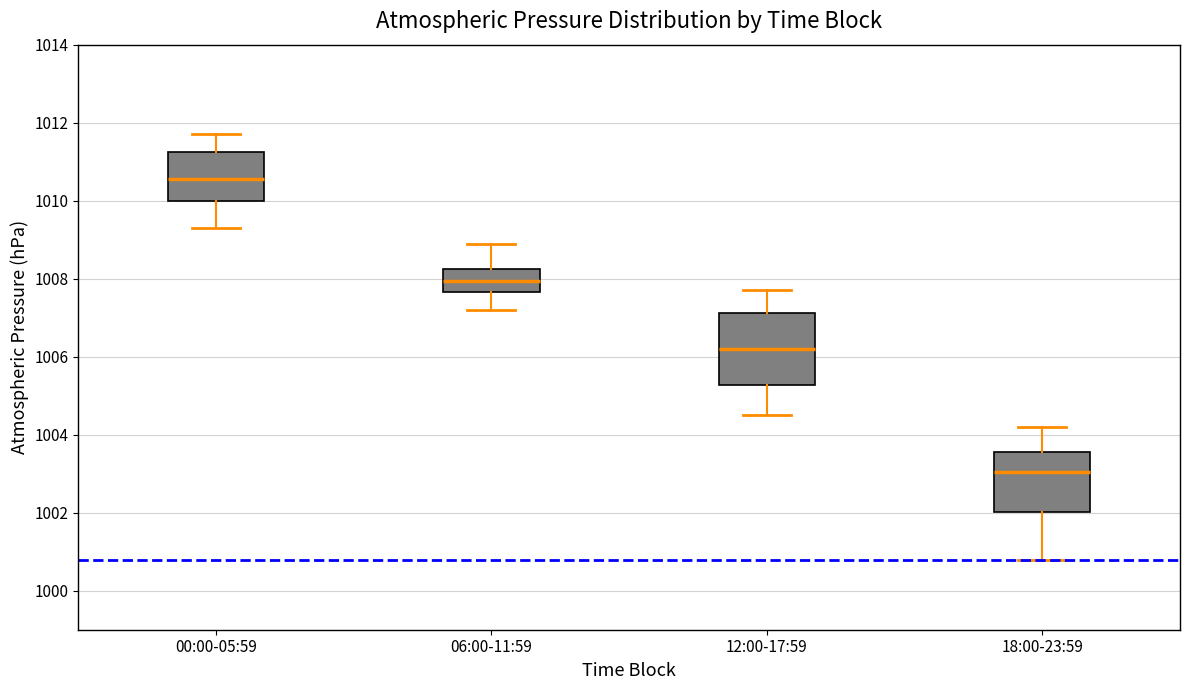

Which box's median line is the lowest?

18:00-23:59